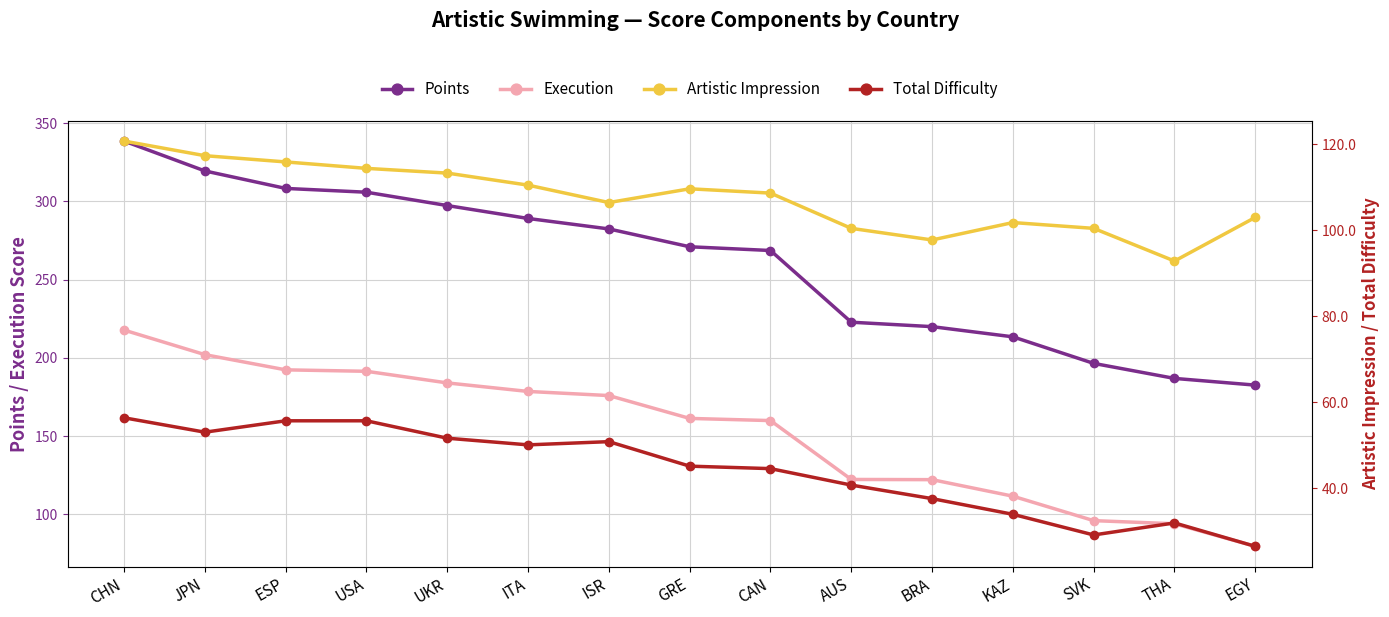

Count the number of data series in this chart.

4